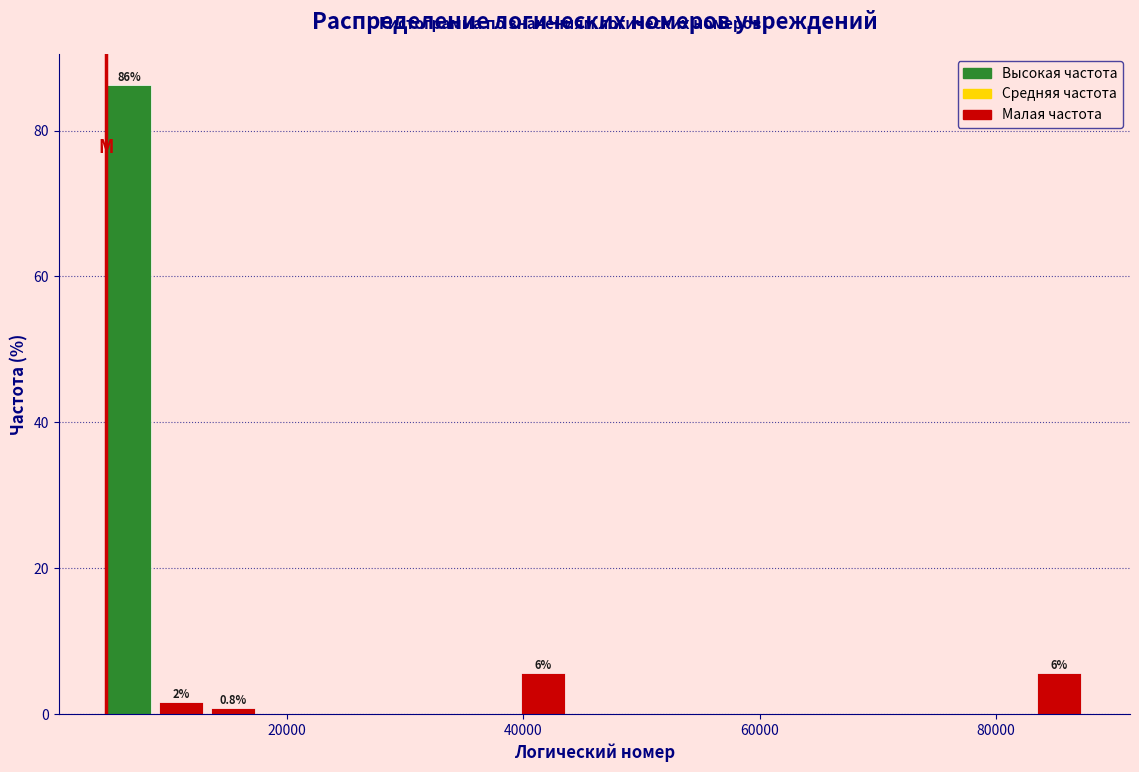

Read against the x-axis, roughly where is the centre of the tallest bar?

6000